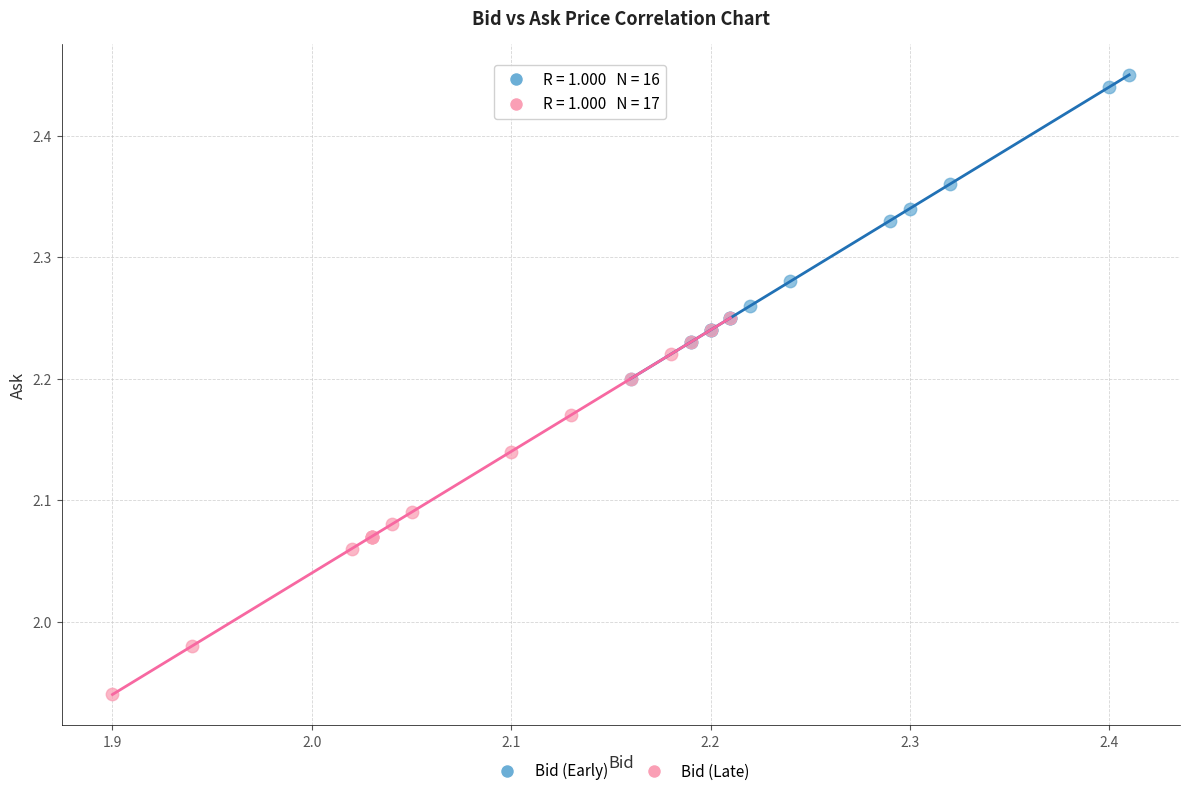

Which series contains the lowest Y value?

Bid (Late)